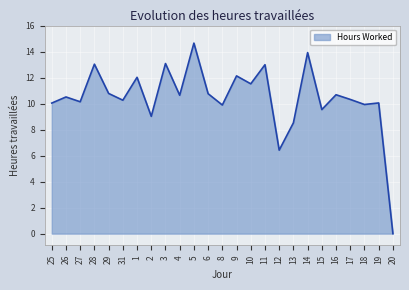

What is the greatest value displayed?

14.7